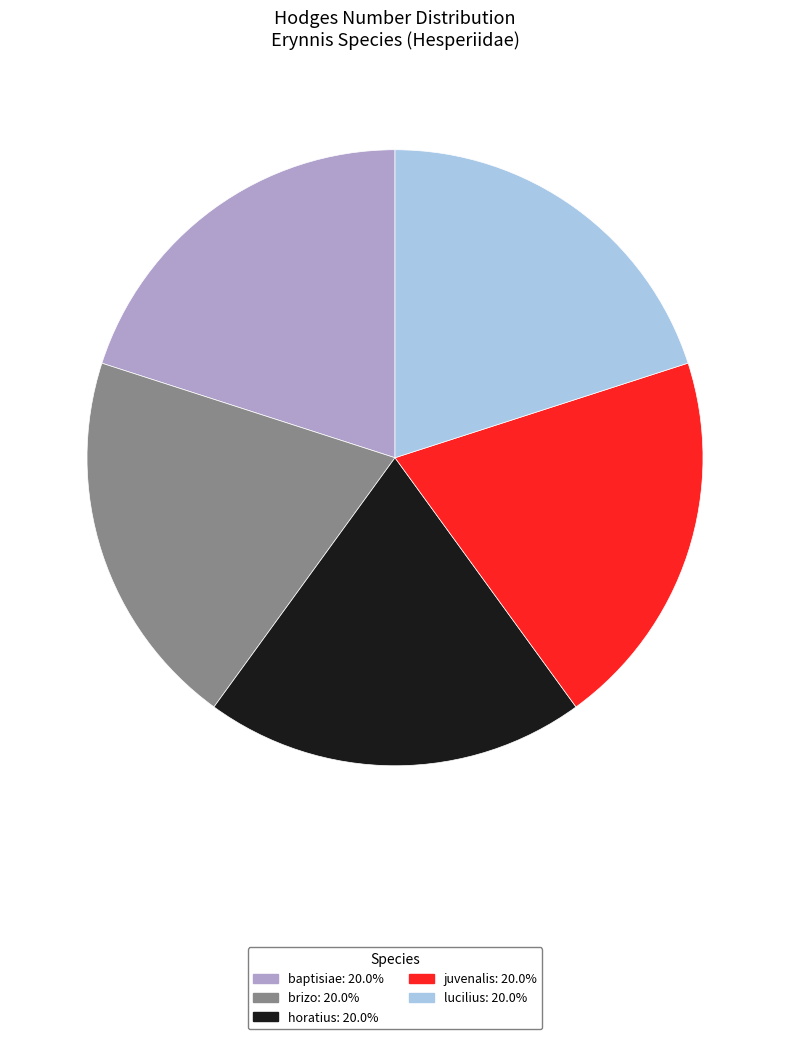

Do horatius and baptisiae together represent more than half of the pie?

No